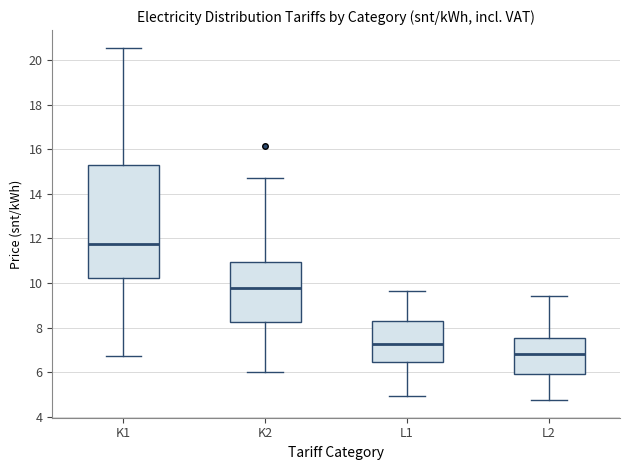

Reading left to right, transcribe this box plot: for each box, give where its median line is, the range the box spans, and where its two whiskers end, as read against the y-axis. The values are not printed on the chart, so give them approximately, as read against the axis.

K1: median 11.8, box 10.2 to 15.4, whiskers 6.8 to 20.6
K2: median 9.8, box 8.2 to 11.0, whiskers 6.0 to 14.8
L1: median 7.2, box 6.4 to 8.2, whiskers 5.0 to 9.6
L2: median 6.8, box 6.0 to 7.6, whiskers 4.8 to 9.4